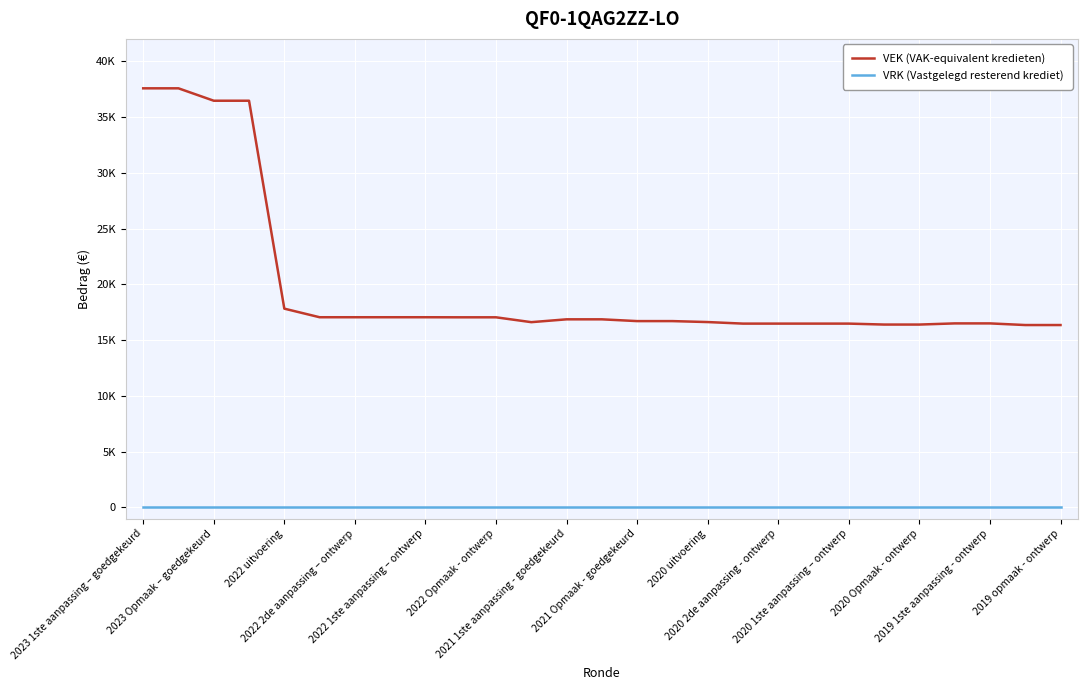

At which label is VRK (Vastgelegd resterend krediet) closest to 0?

2023 1ste aanpassing – goedgekeurd